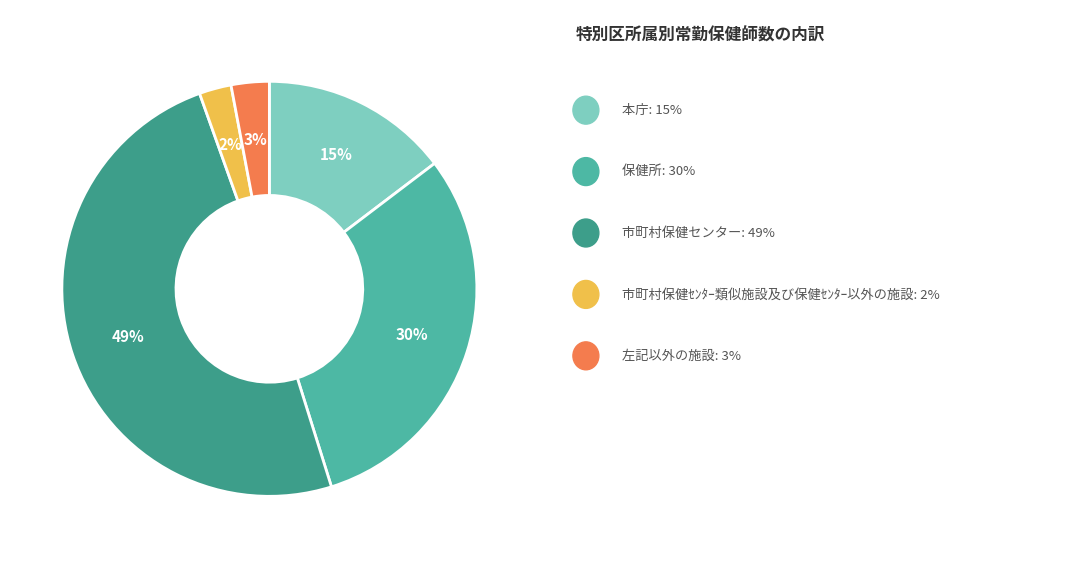

To the nearest percent, what is the average slice percentage?

20%